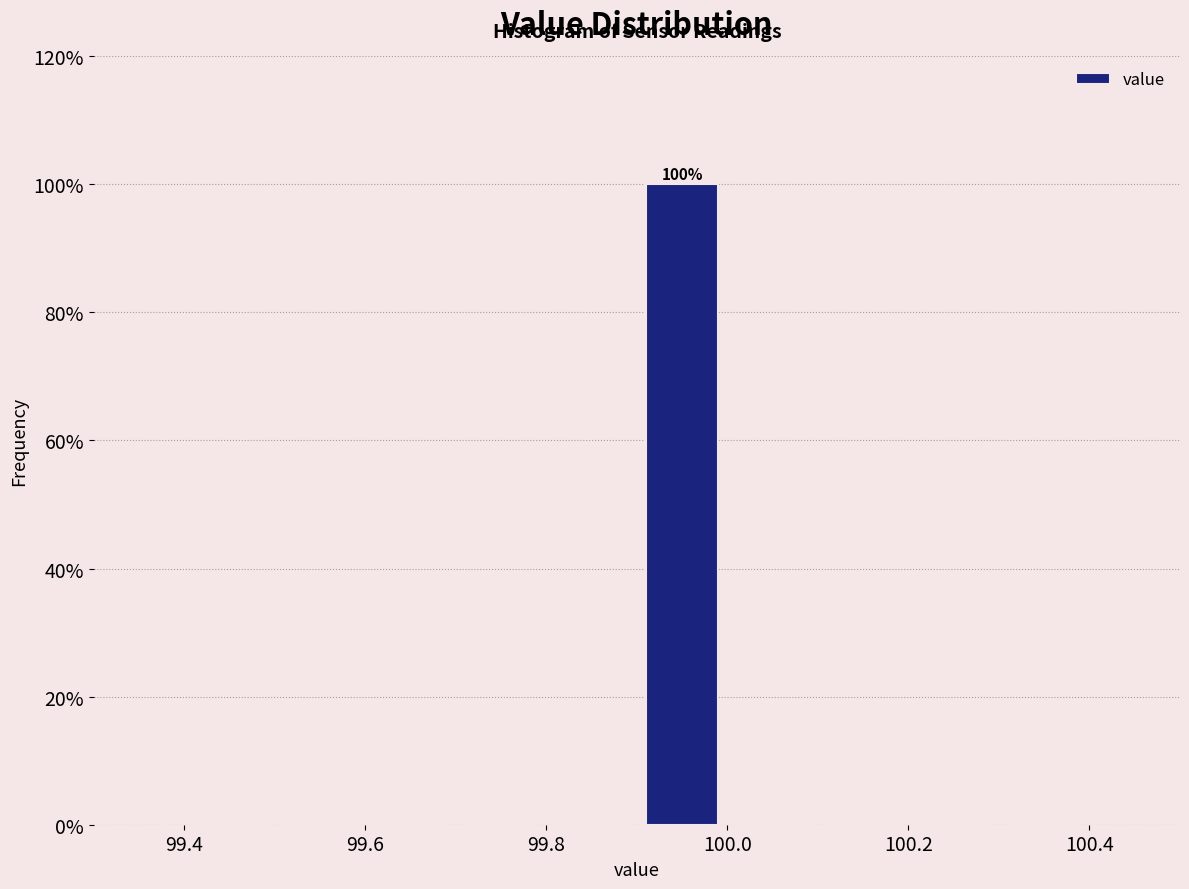

Over which range of the x-axis is the bar tallest?

99.9 to 100.0